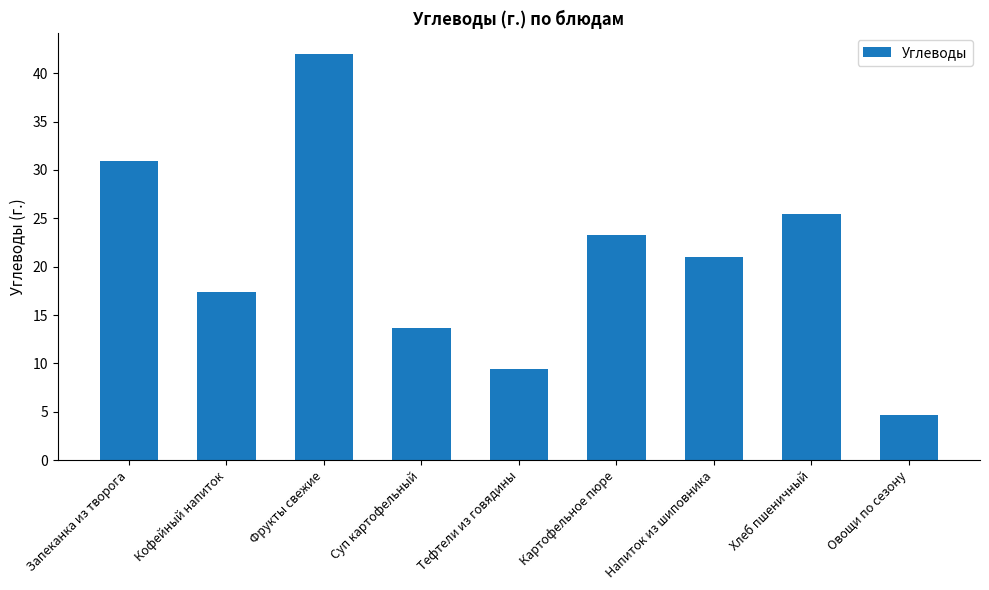

What is the change in value from Напиток из шиповника to Хлеб пшеничный?

+4.4